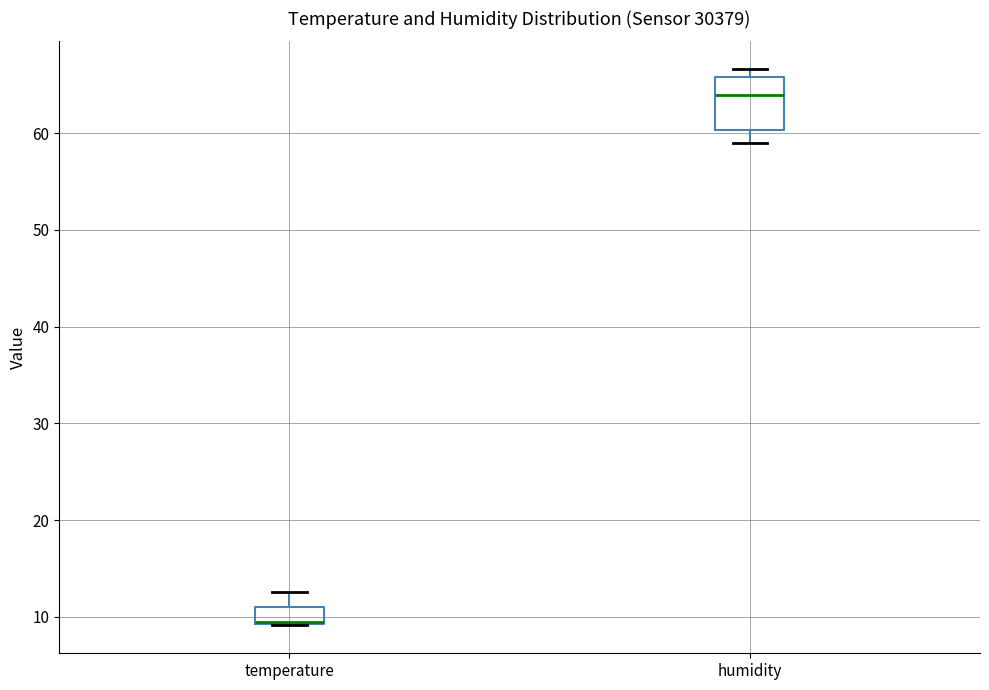

Where is the lower edge of the box for humidity on the y-axis? The values are not printed on the chart, so give them approximately, as read against the axis.

60